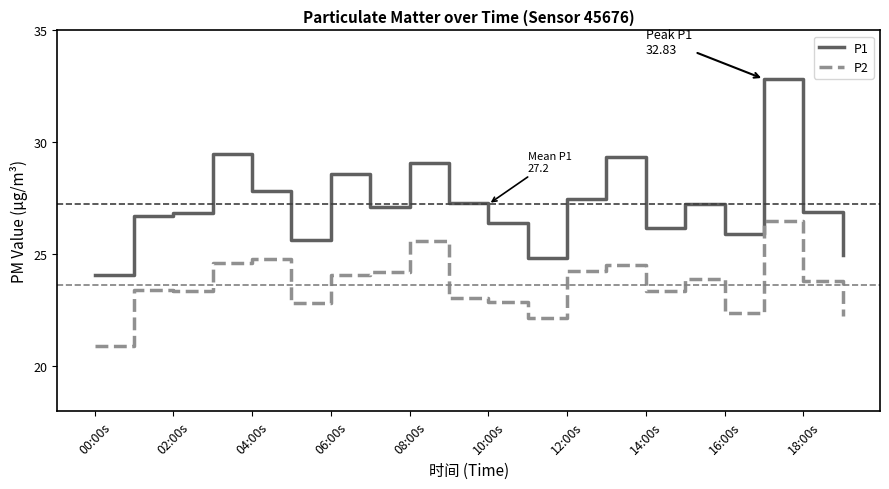

What is the maximum value shown in the chart?

32.8